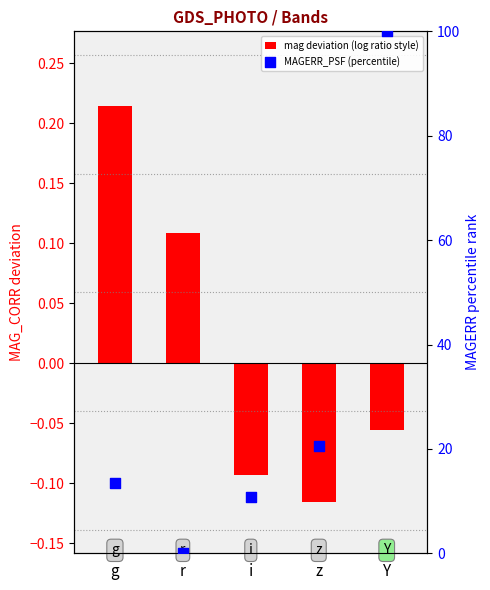

At which category is the sum across all series the highest?

Y